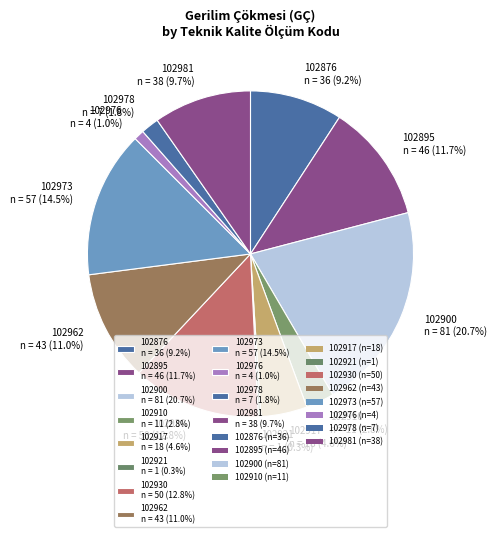

Combined, what portion of the pie is 102900 n = 81 (20.7%) and 102976 n = 4 (1.0%)?

21.7%